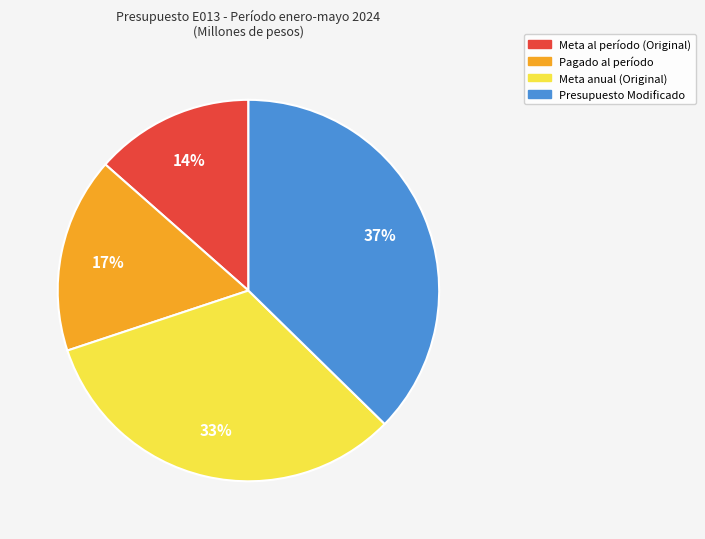

Is Pagado al período the majority of the pie?

No